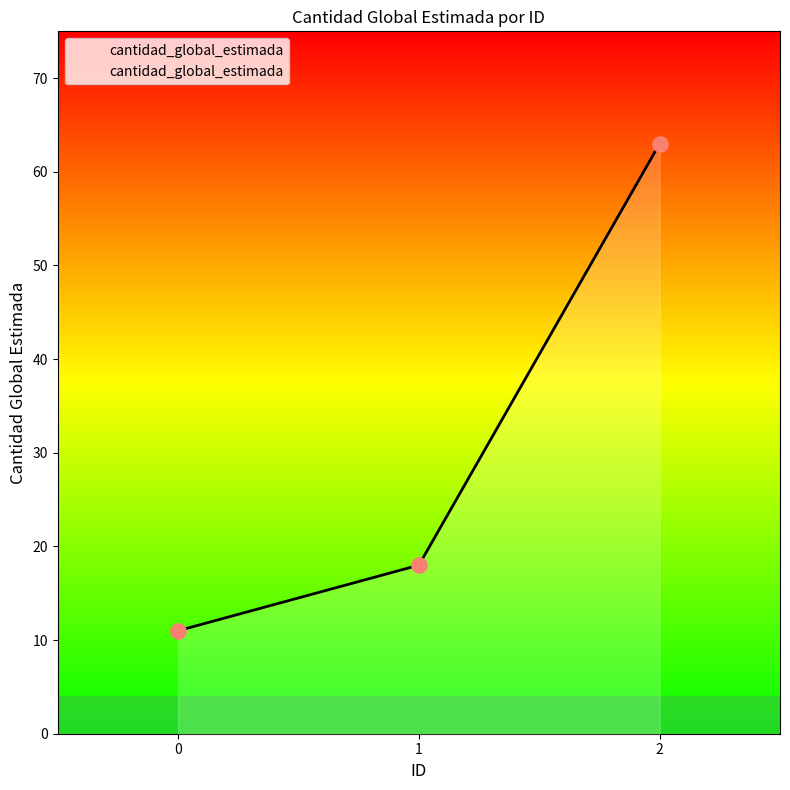

What is the change in value from 0 to 1?

+7